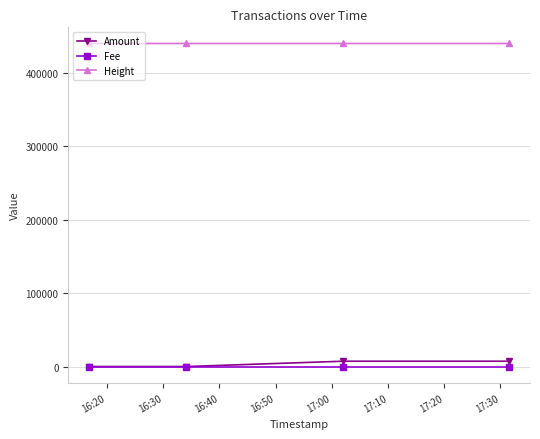

True or false: Fee has more than 1 interior local peaks.

False